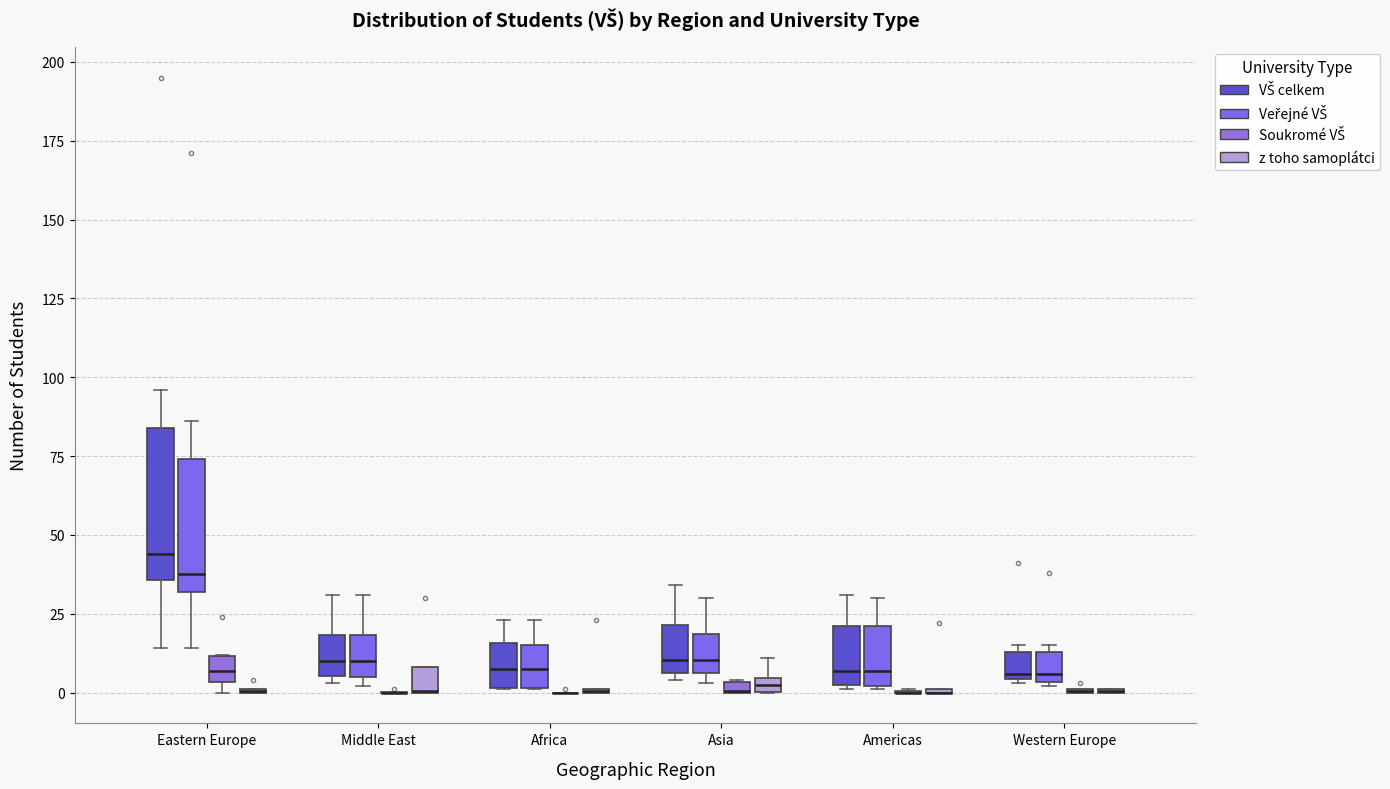

Comparing the boxes themselves (not the whiskers), which one is the tallest?

Eastern Europe (VŠ celkem)